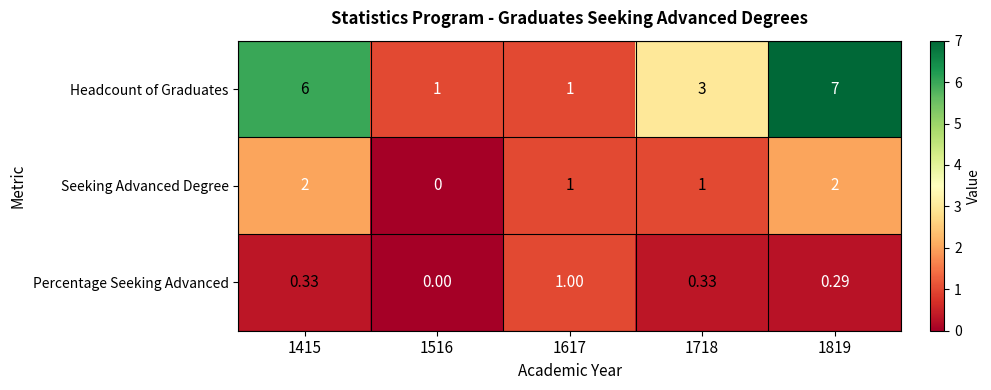

Rank the series at 1819 from lowest to highest value.

Percentage Seeking Advanced, Seeking Advanced Degree, Headcount of Graduates